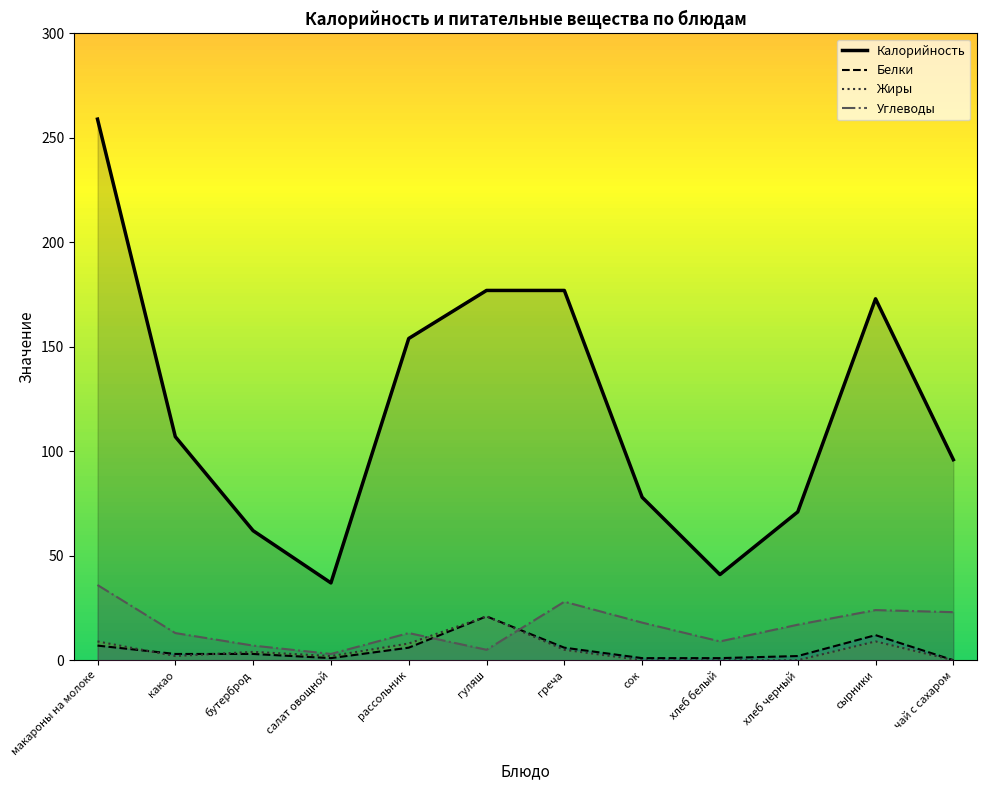

Reading right to left, what are all the values shown in this chart?

Калорийность: 96	173	71	41	78	177	177	154	37	62	107	259
Белки: 0	12	2	1	1	6	21	6	1	3	3	7
Жиры: 0	9	0	0	0	5	21	8	2	4	2	9
Углеводы: 23	24	17	9	18	28	5	13	3	7	13	36